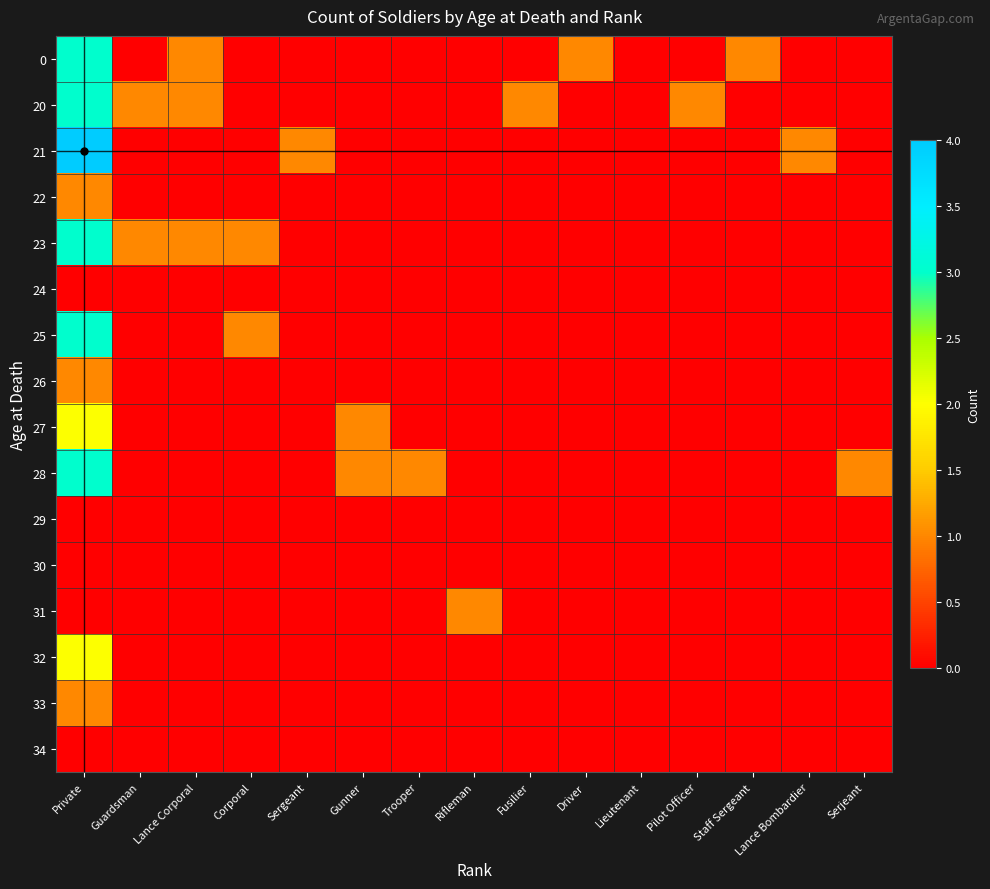

What is the total value across all series at Serjeant?

1